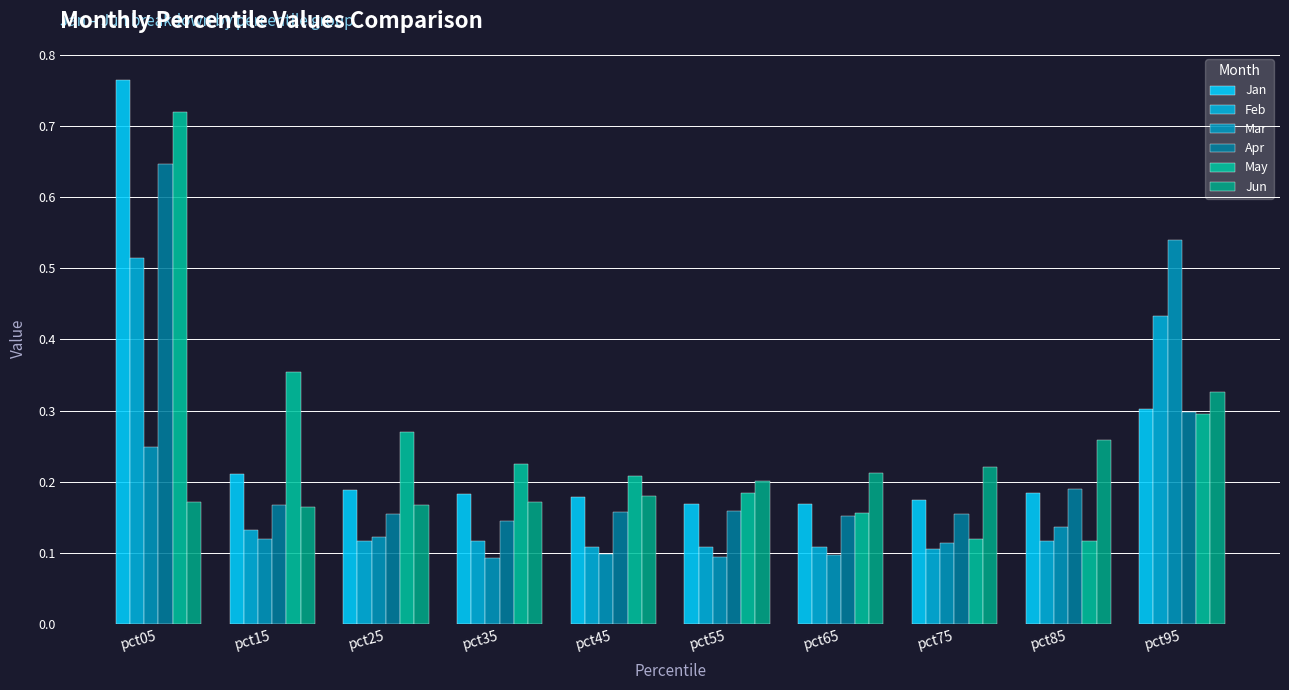

The Feb series shows 0.1 at pct75. True or false?

True